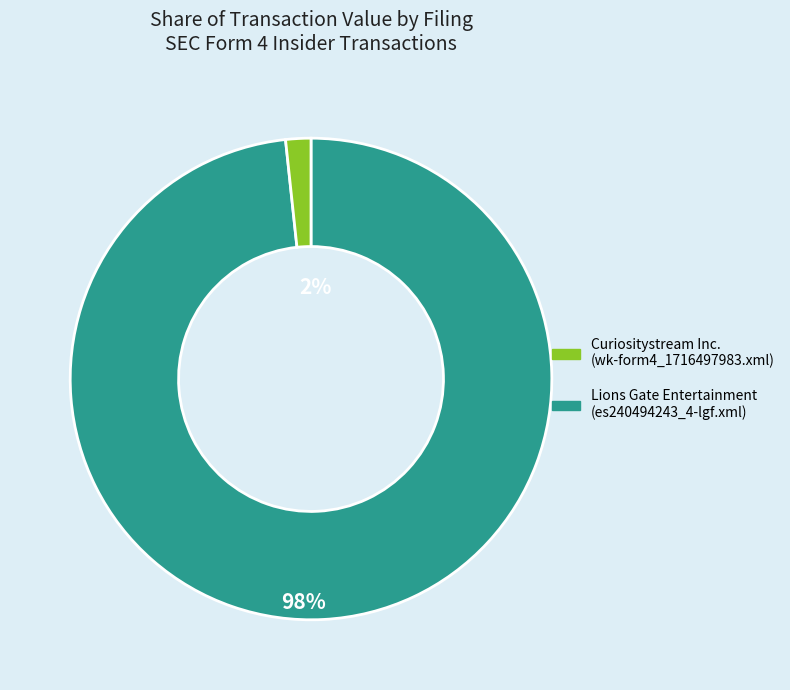

Which slice is the smallest?

Curiositystream Inc.
(wk-form4_1716497983.xml)